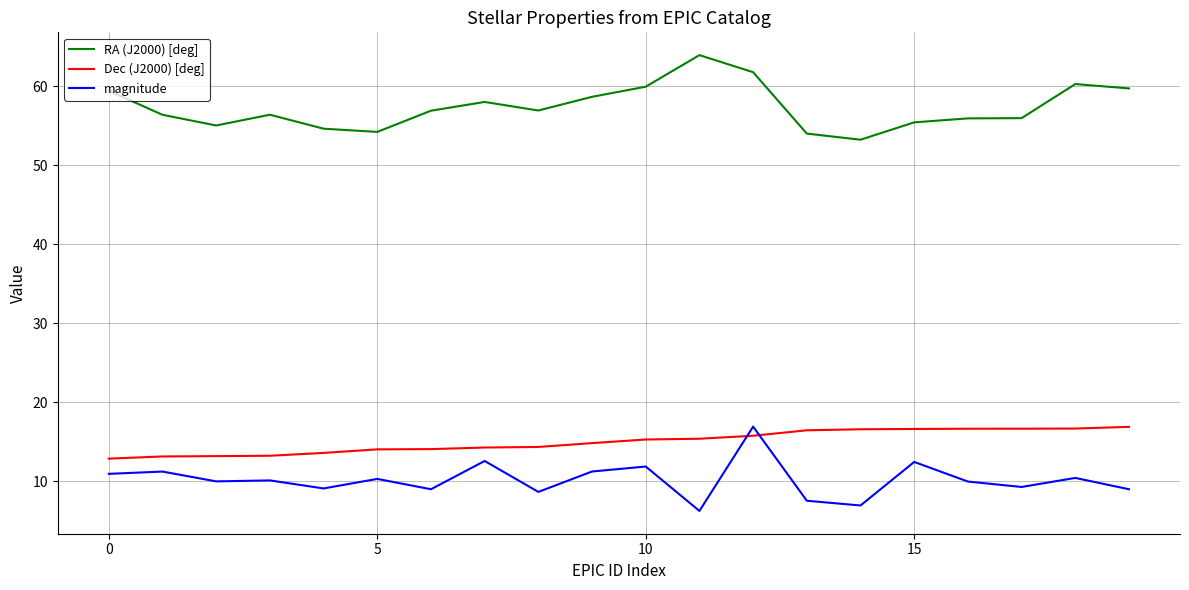

At how many categories does at least one series exceed 18?

20